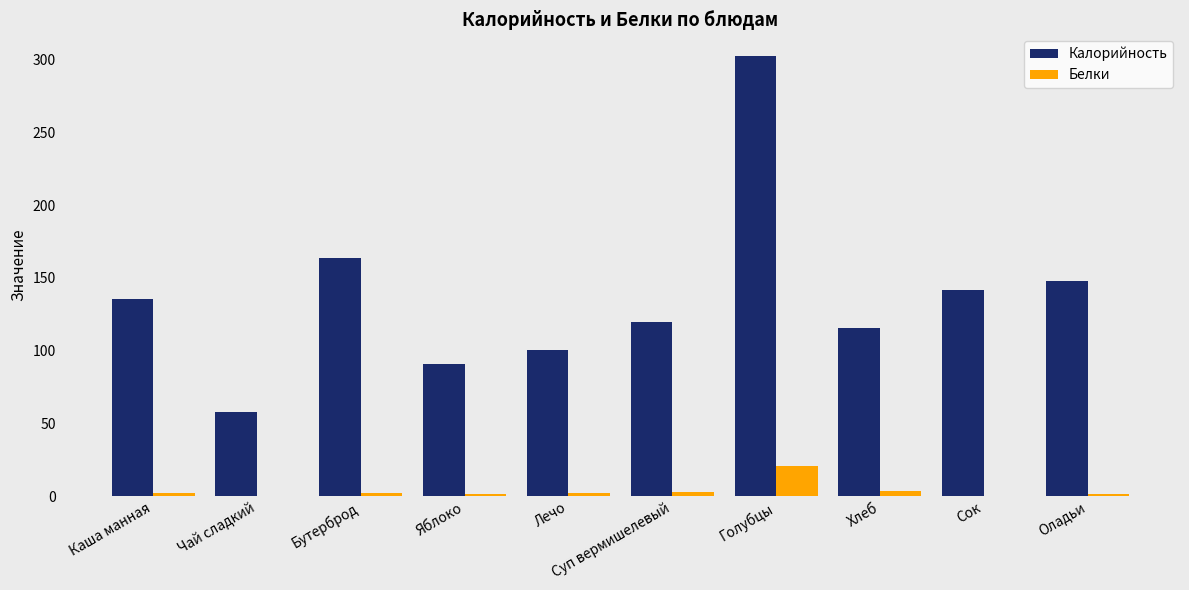

Which series has the largest total across all categories?

Калорийность